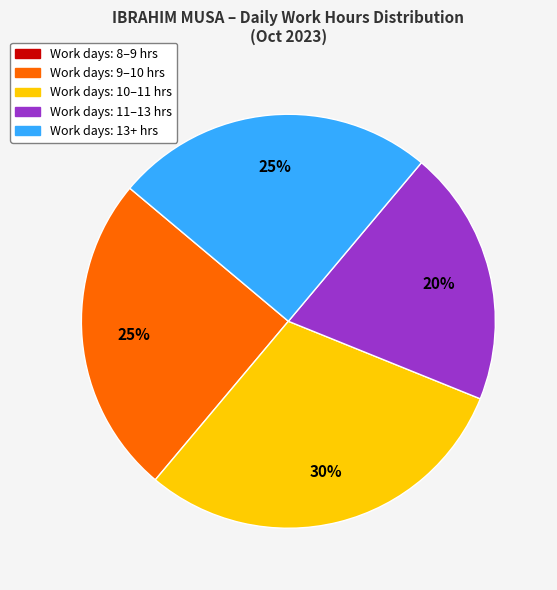

To the nearest percent, what is the difference between the largest and smallest slice percentages?

30%